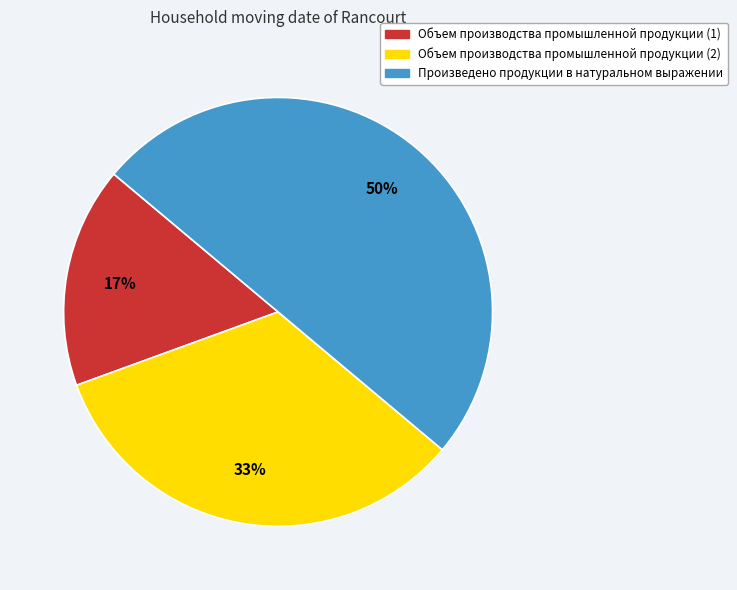

The Произведено продукции в натуральном выражении slice represents 41% of the pie. True or false?

False